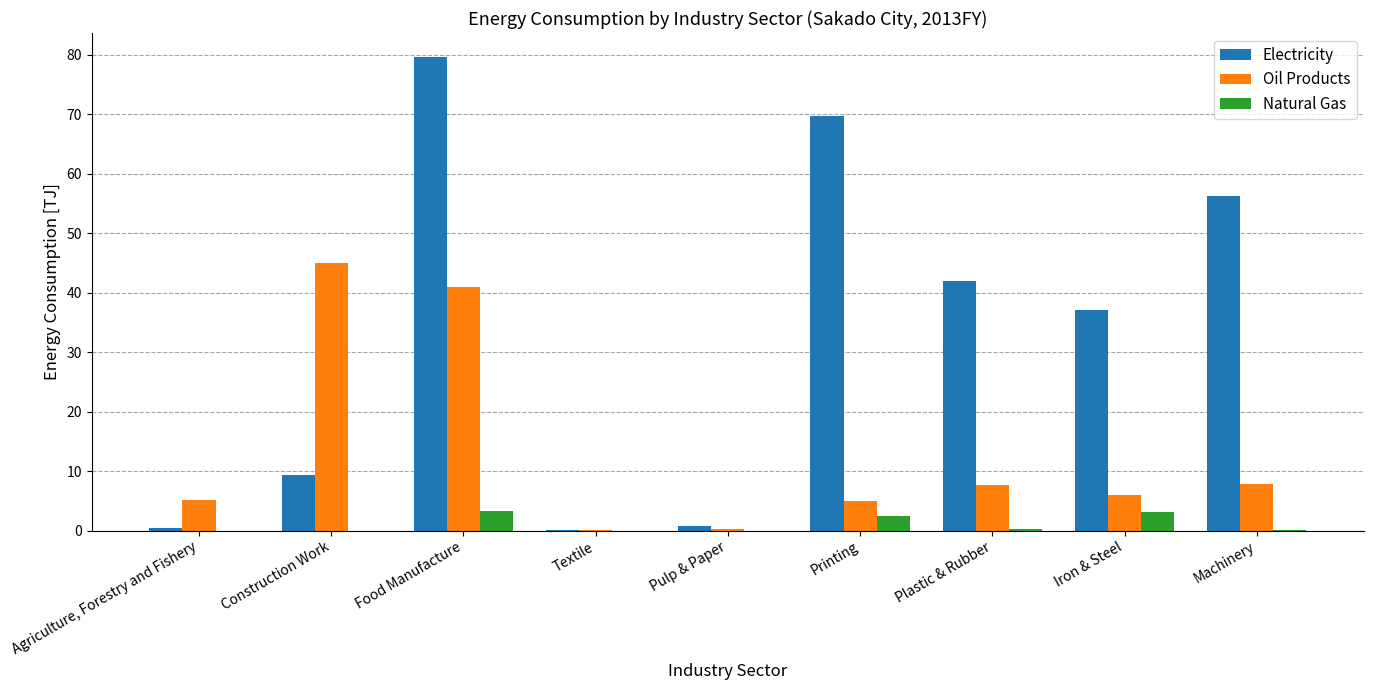

How many categories are shown in the chart?

9